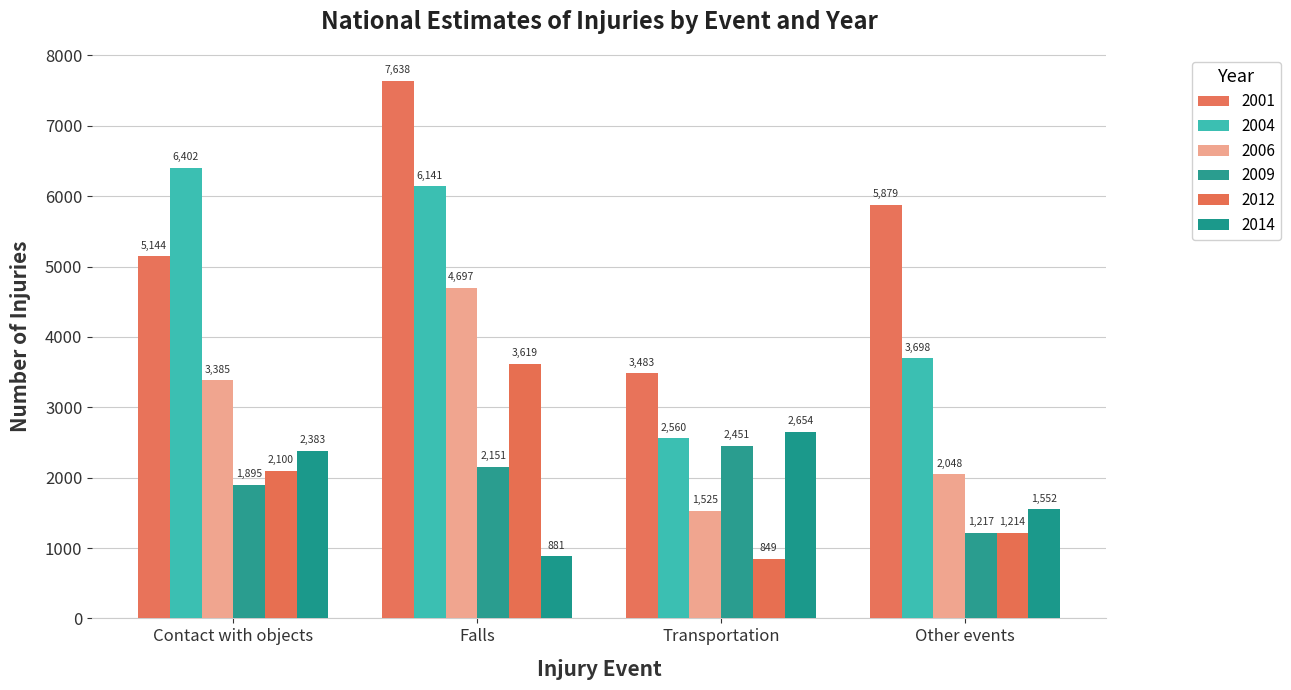

How many data points does each series have?

4